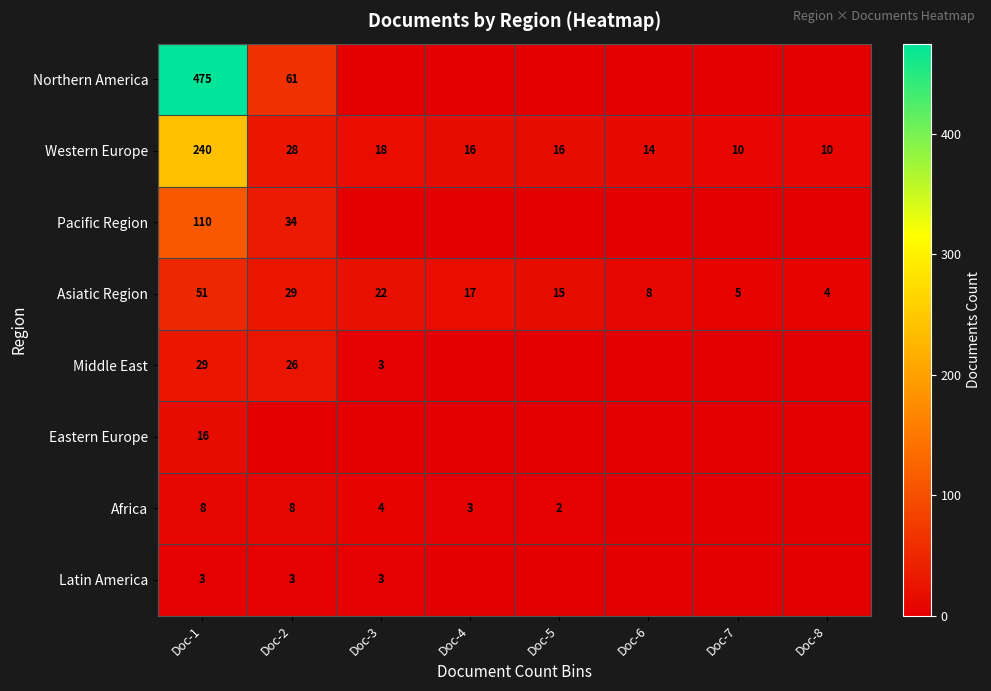

What is the greatest value displayed?

475